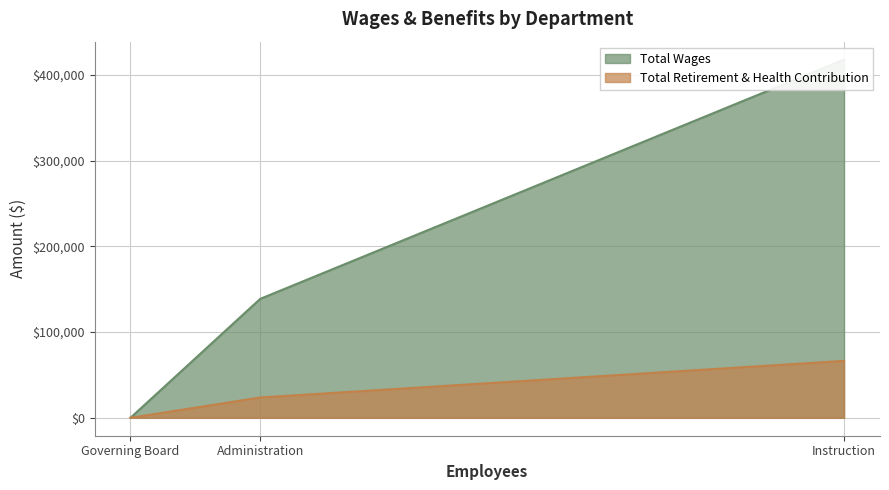

List the series in order of their overall mean, lowest first.

Total Retirement & Health Contribution, Total Wages